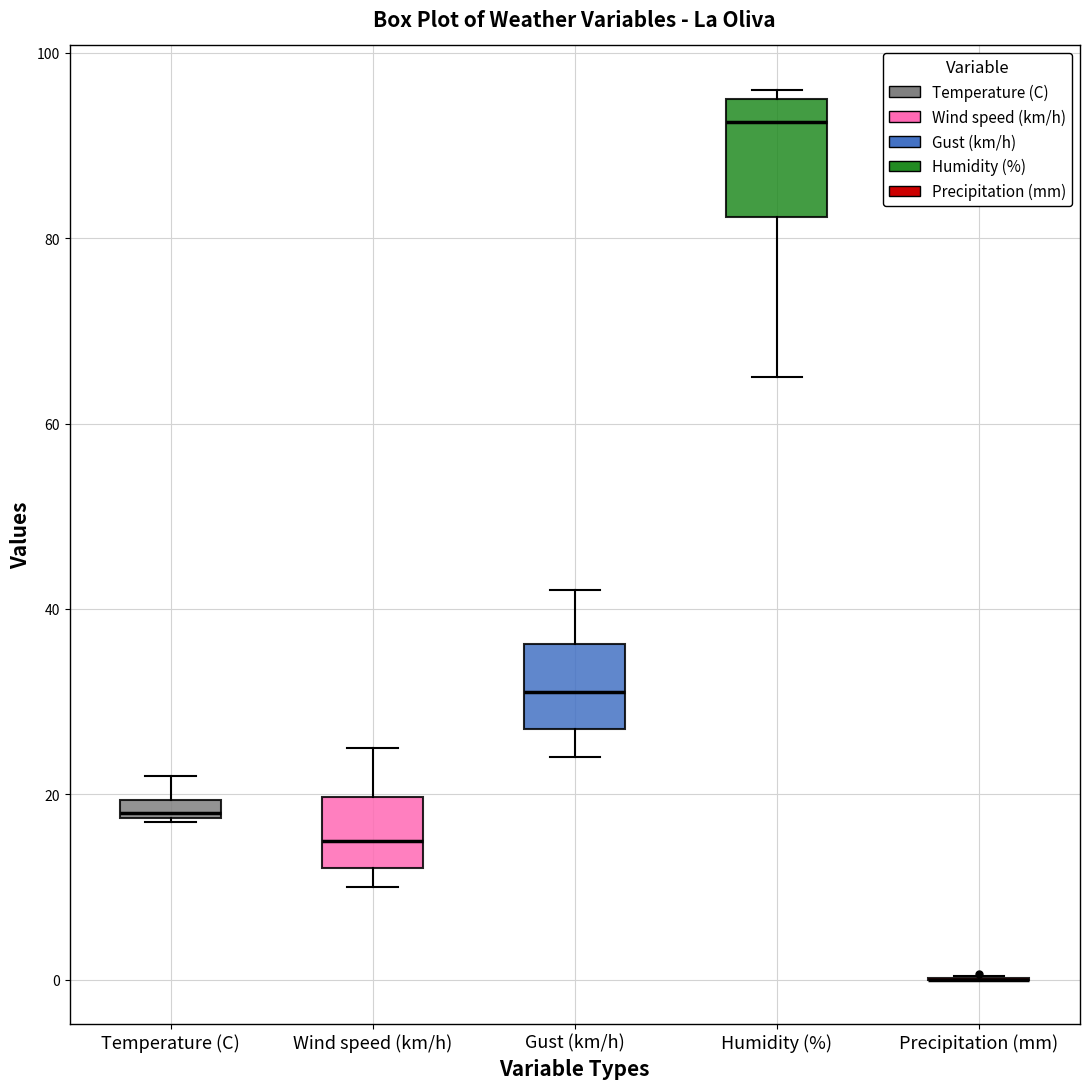

Where does the upper whisker of the box for Wind speed (km/h) end on the y-axis? The values are not printed on the chart, so give them approximately, as read against the axis.

26